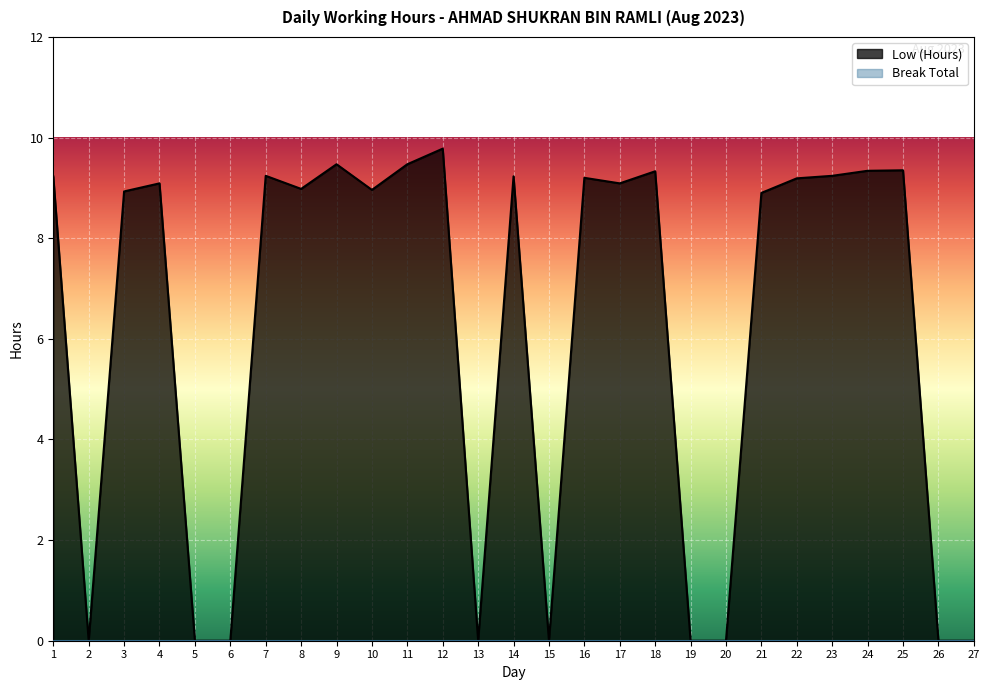

At which category does the chart reach its minimum across all series?

2